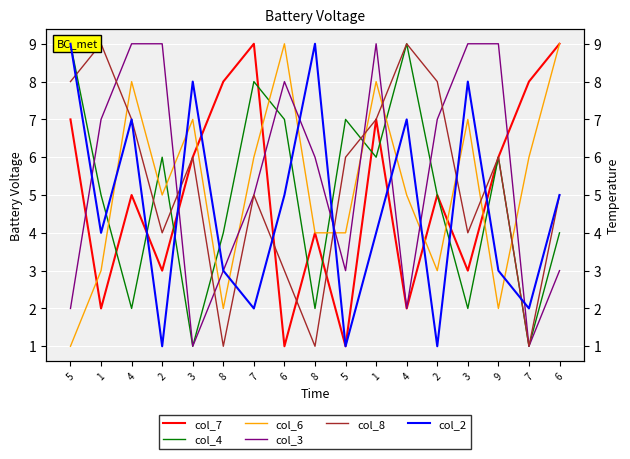

Where is the first local minimum for col_7?

1